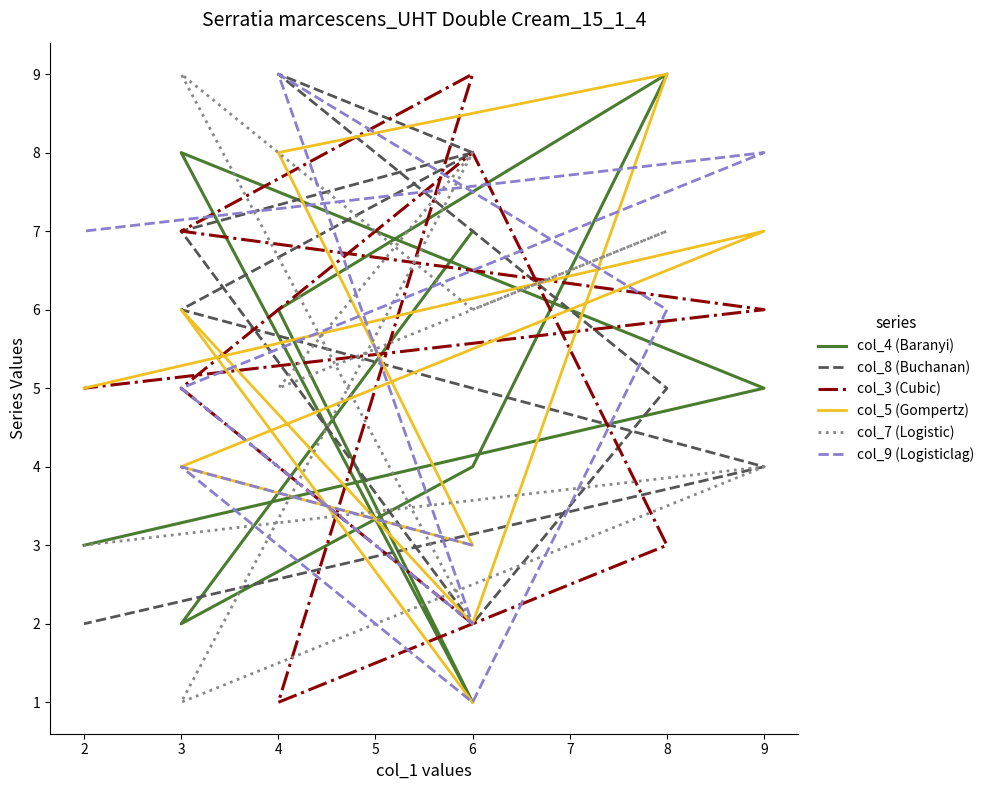

Where is the first local minimum for col_5 (Gompertz)?

6